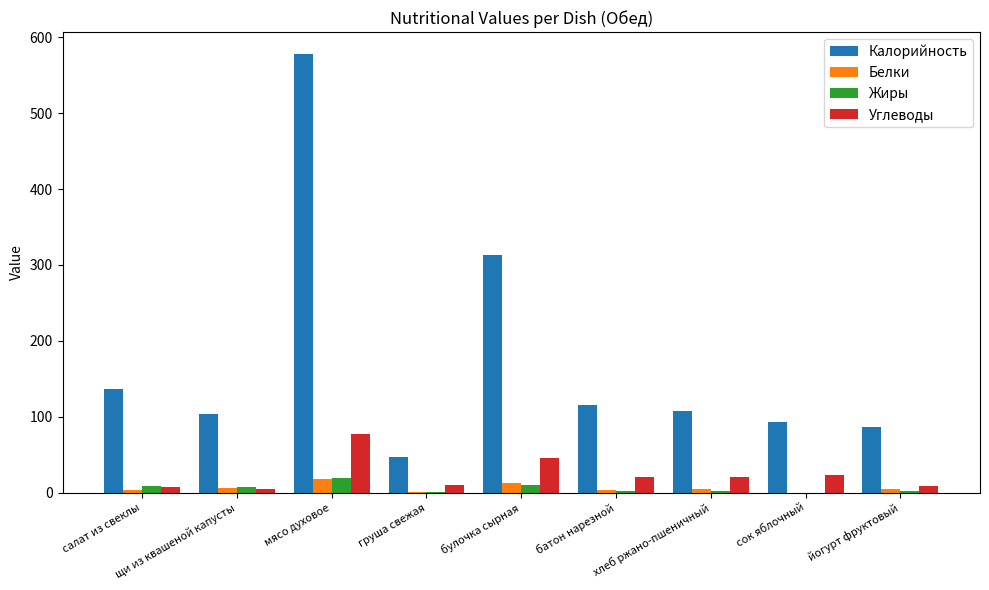

What is the maximum value for Белки?

18.5